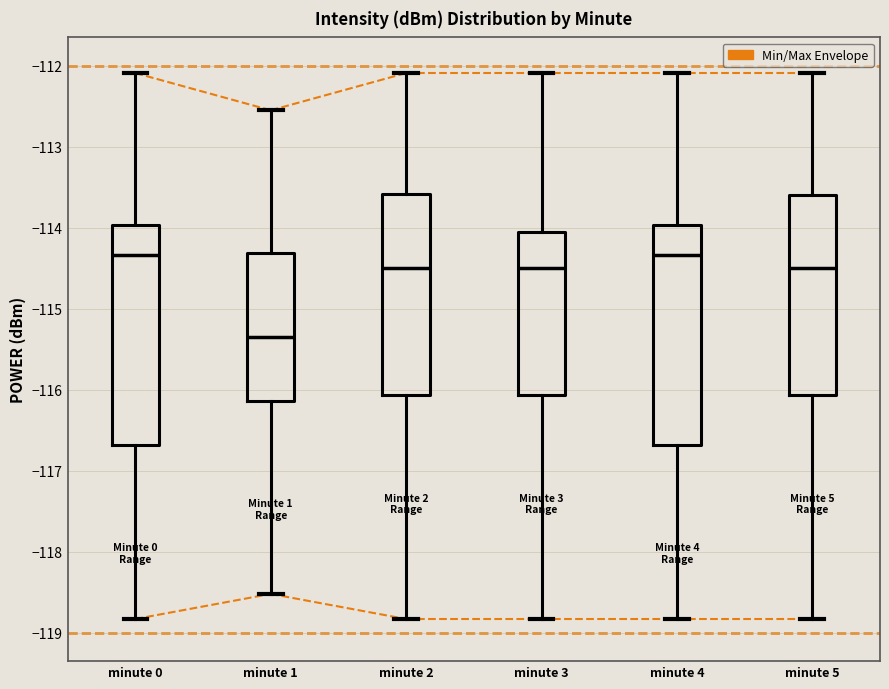

Where does the median line of the box for minute 5 sit on the y-axis? The values are not printed on the chart, so give them approximately, as read against the axis.

-114.5